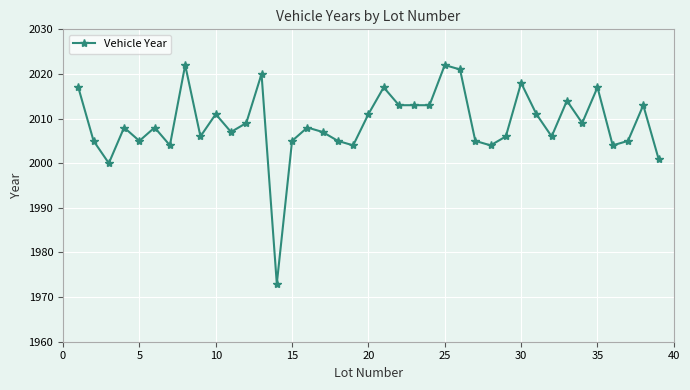

What is the difference between the maximum and second lowest values?

22